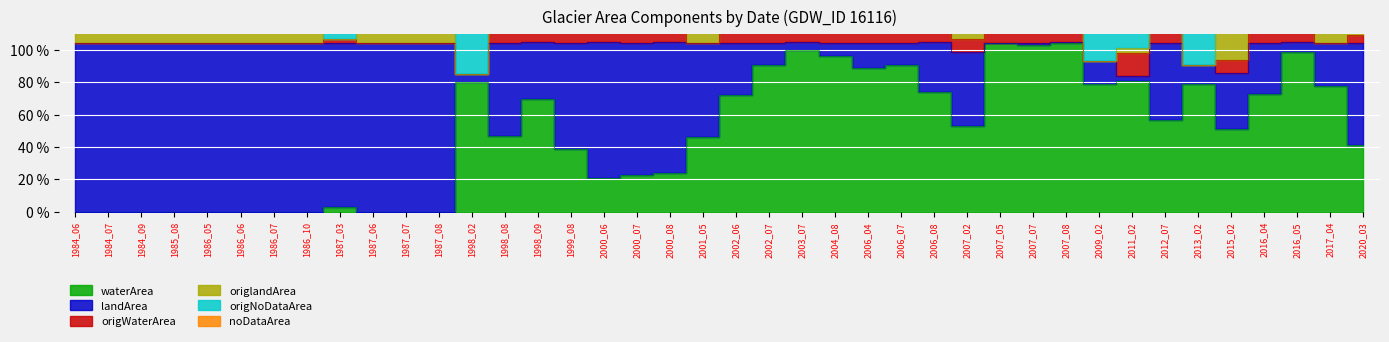

Which category has the lowest value in the origWaterArea series?

1998_02